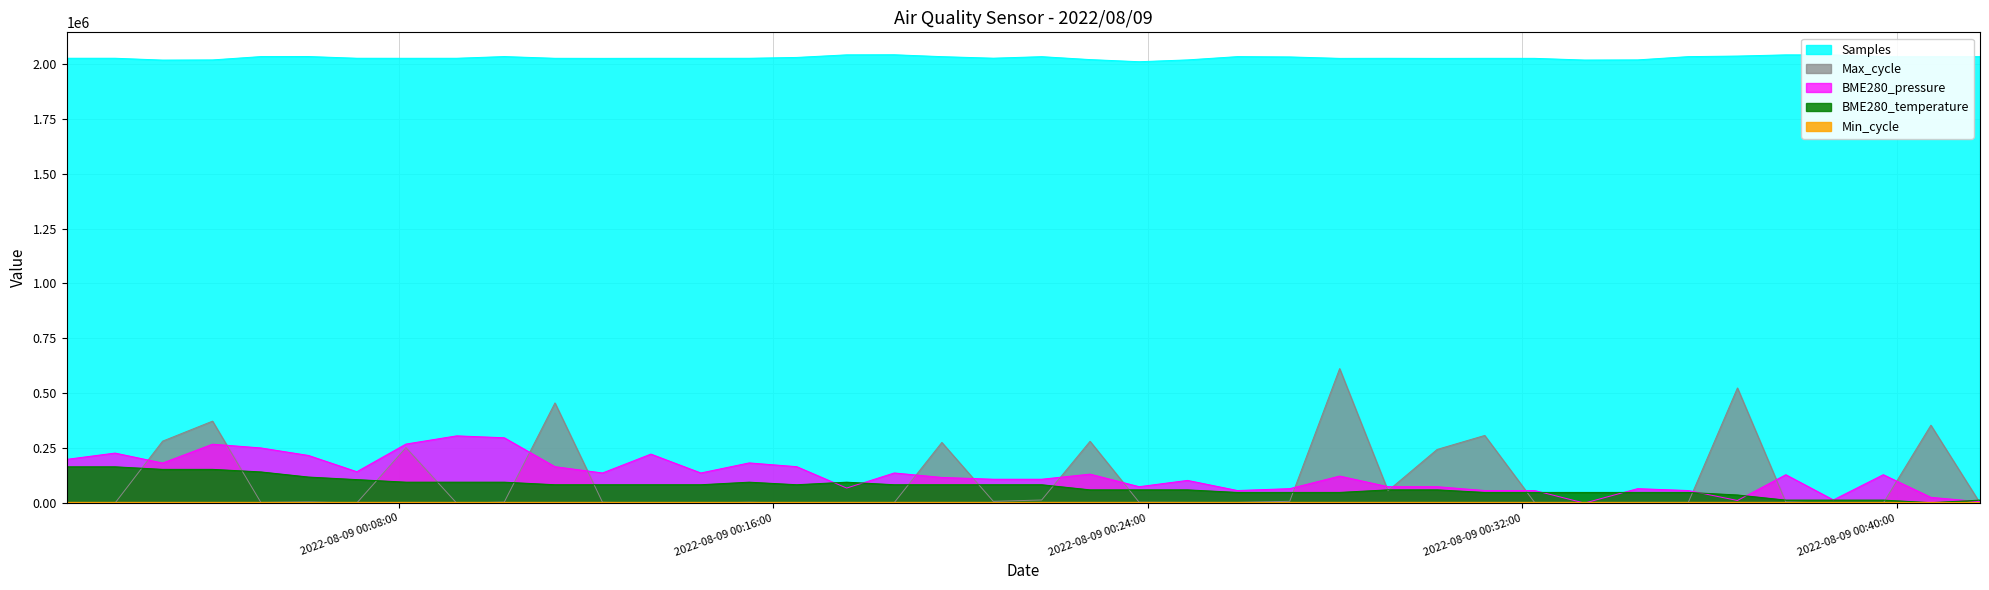

What is the difference between the maximum and minimum values in the BME280_pressure series?

306165.6